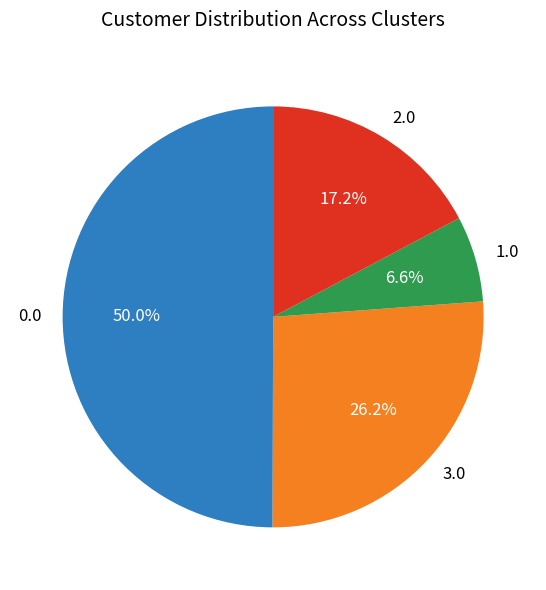

What is the ratio of the value at 0.0 to the value at 3.0?

1.9